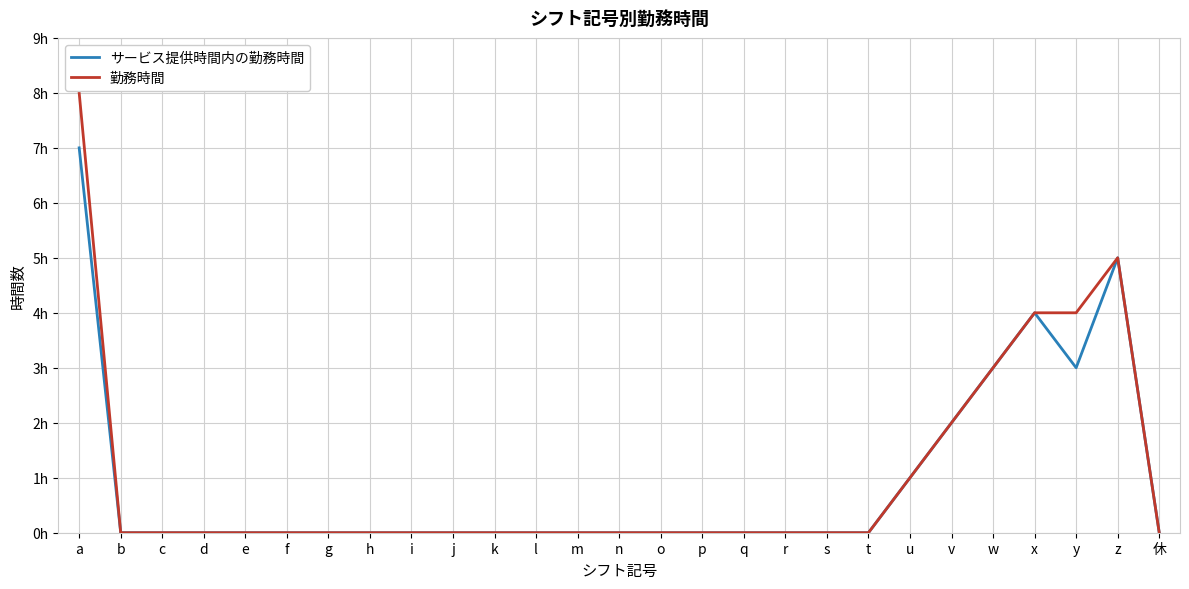

Rank the categories by 勤務時間 value from lowest to highest.

b, c, d, e, f, g, h, i, j, k, l, m, n, o, p, q, r, s, t, 休, u, v, w, x, y, z, a